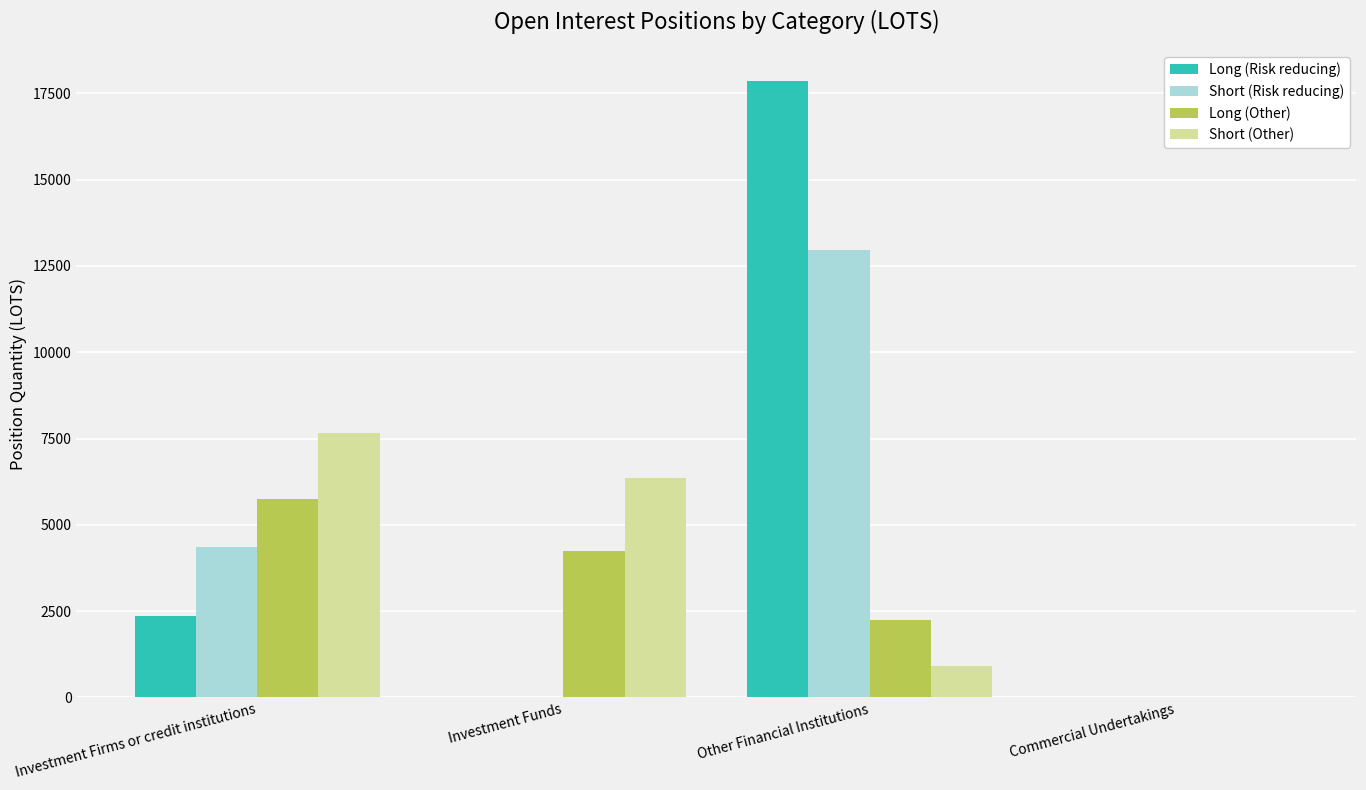

Which series changed the most between Investment Firms or credit institutions and Investment Funds?

Short (Risk reducing)